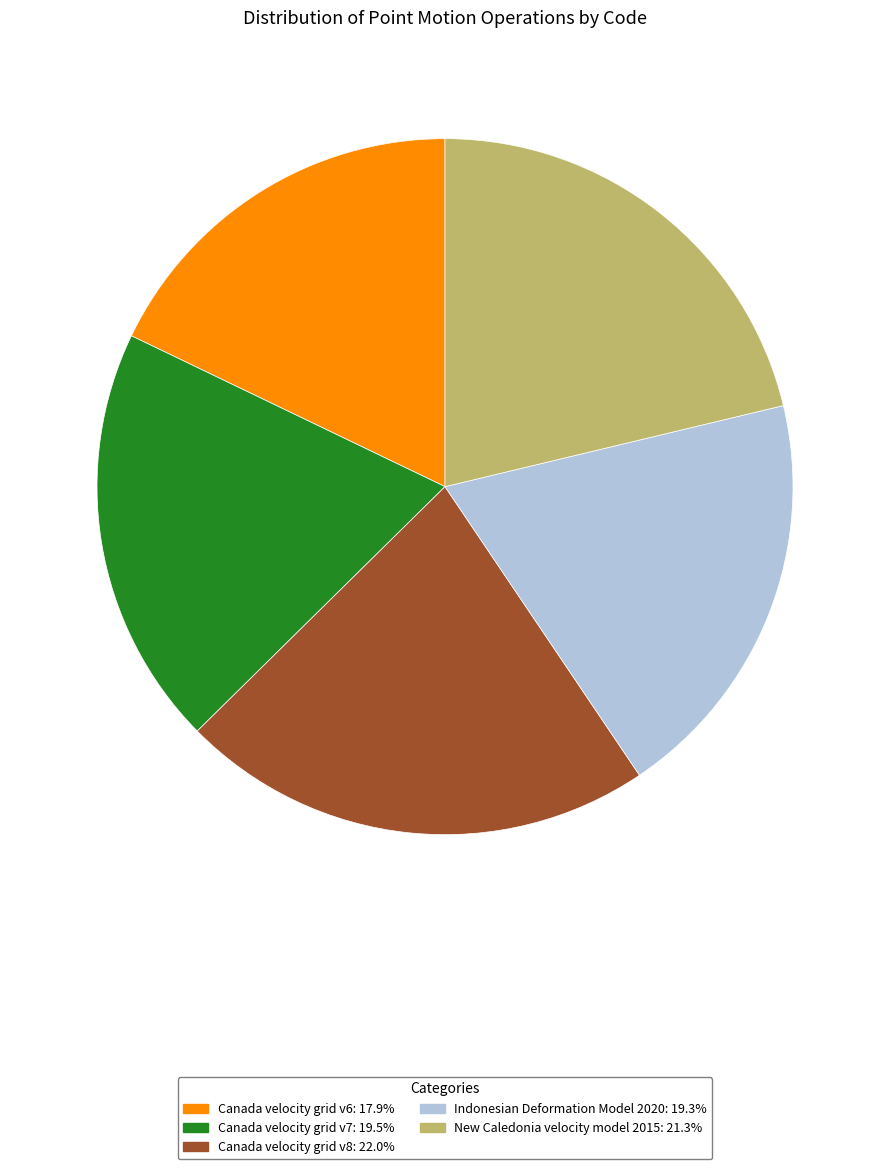

Between Indonesian Deformation Model 2020 and New Caledonia velocity model 2015, which is larger?

New Caledonia velocity model 2015